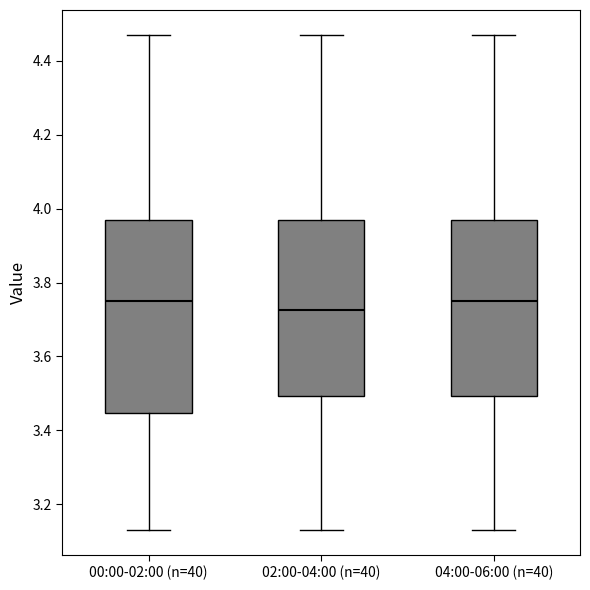

Reading left to right, read every box against the y-axis: the position of its median line, the range the box covers, and the ends of its whiskers. The values are not printed on the chart, so give them approximately, as read against the axis.

00:00-02:00 (n=40): median 3.76, box 3.44 to 3.98, whiskers 3.14 to 4.48
02:00-04:00 (n=40): median 3.72, box 3.50 to 3.98, whiskers 3.14 to 4.48
04:00-06:00 (n=40): median 3.76, box 3.50 to 3.98, whiskers 3.14 to 4.48